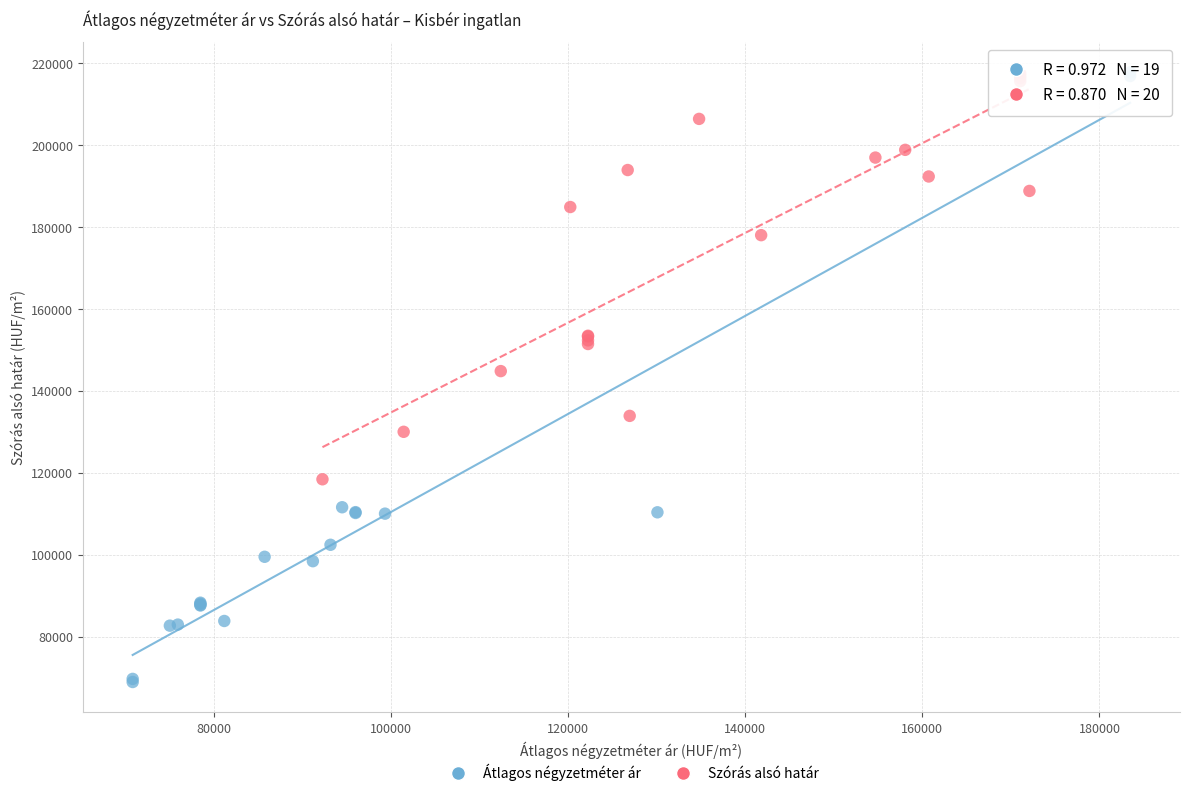

Which series reaches the minimum Y coordinate?

Átlagos négyzetméter ár